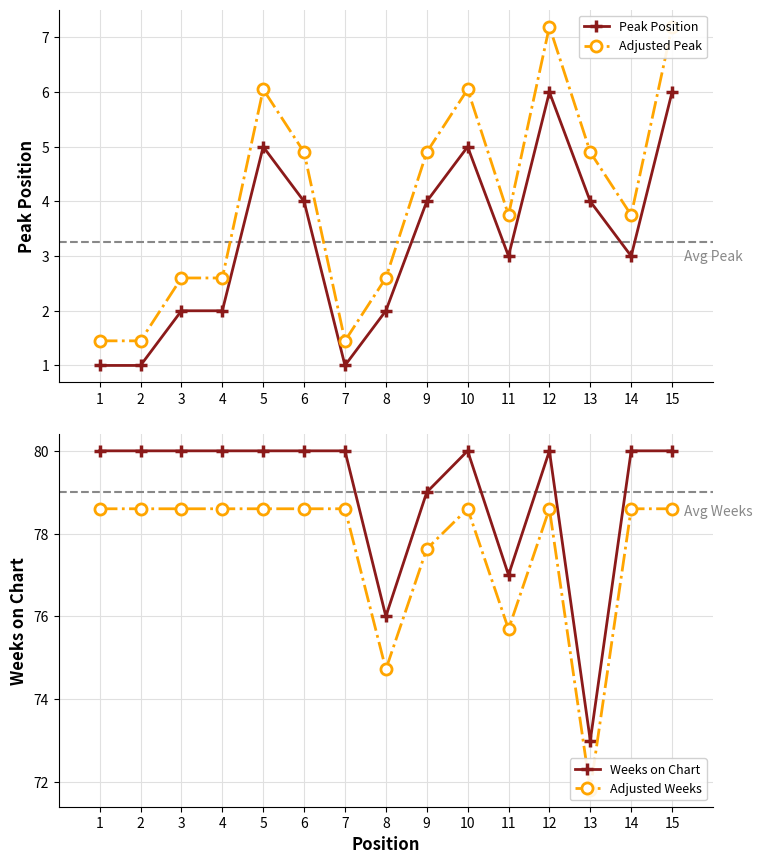

Between 13 and 7, which is larger?

13